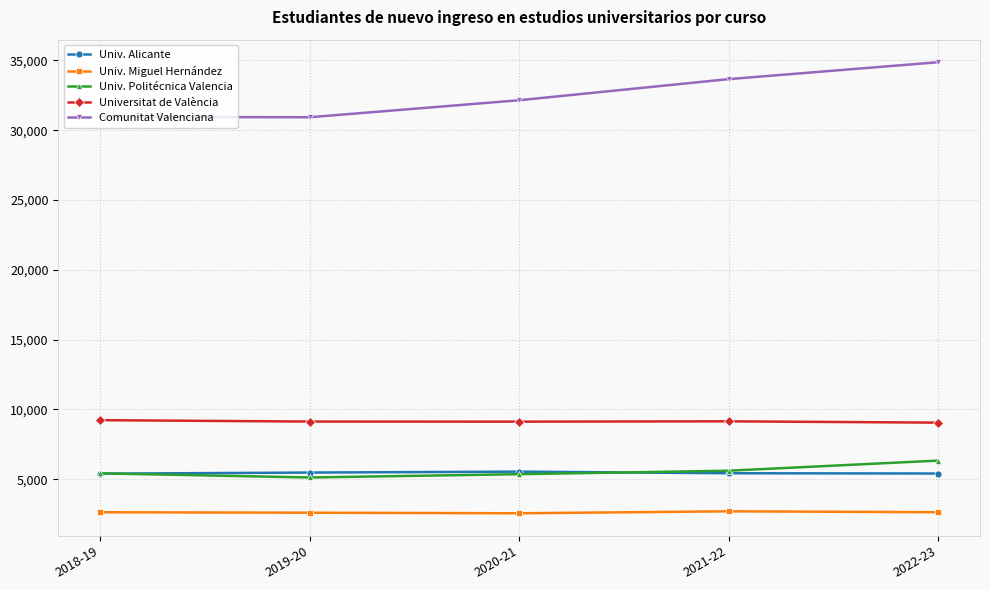

Count the number of categories in the chart.

5